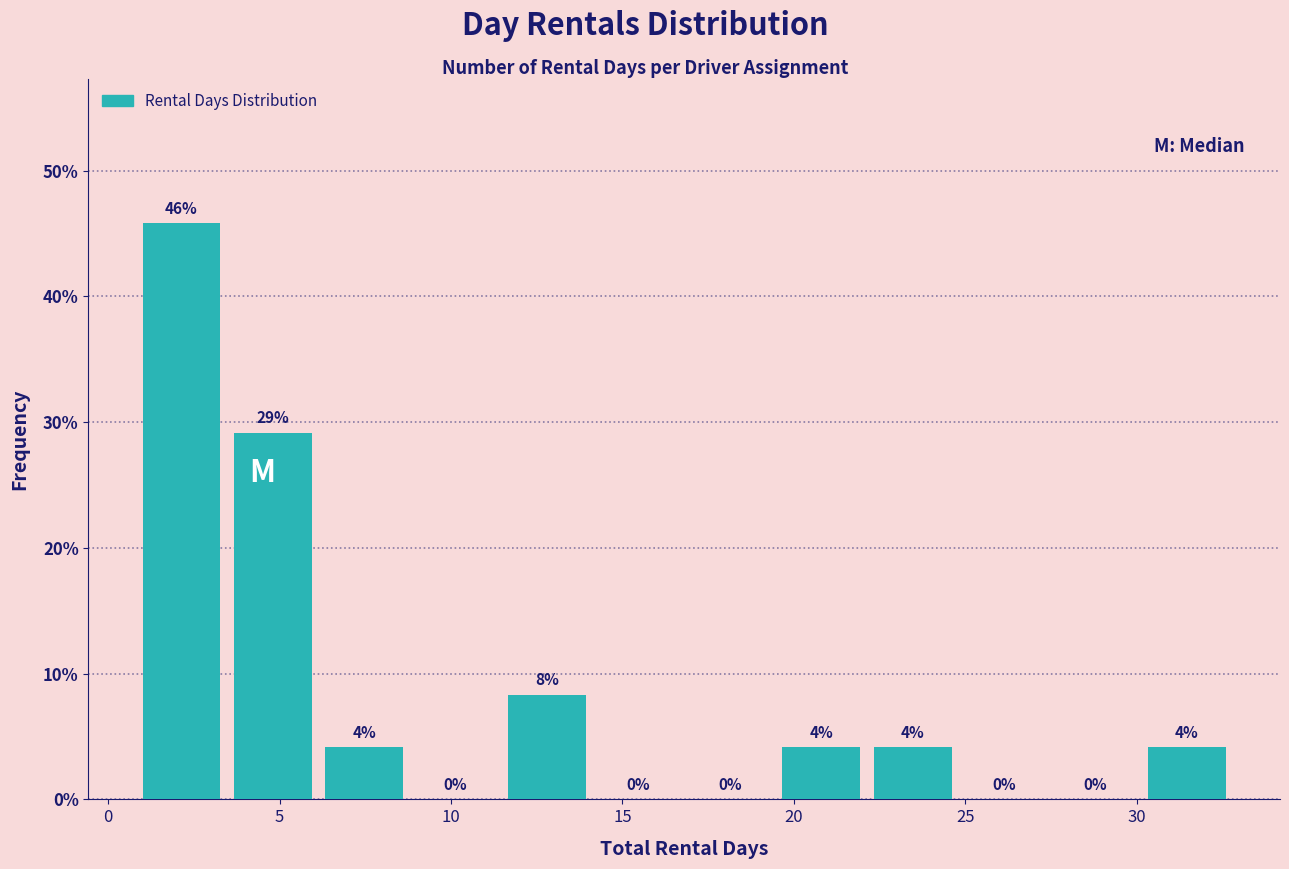

Which range on the x-axis has the tallest bar?

1.0 to 3.5